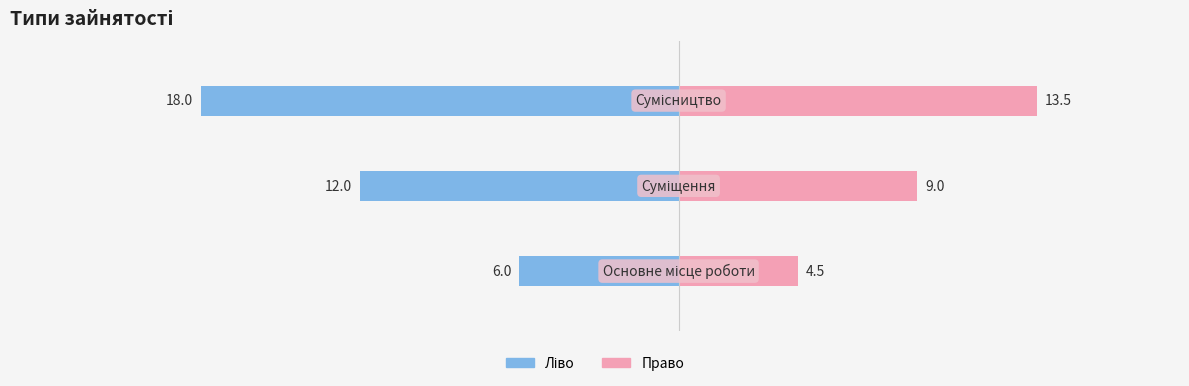

How many data points does each series have?

3